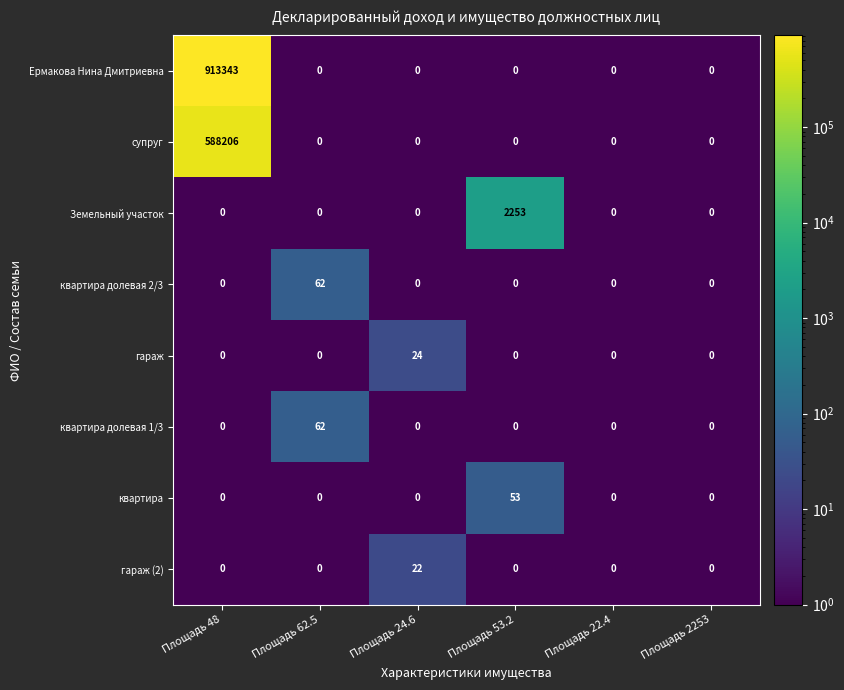

What is the average value of the гараж series?

4